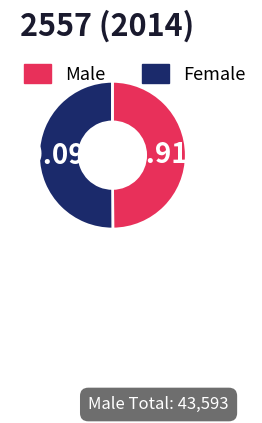

Is the sum of Female and Male greater than half?

Yes